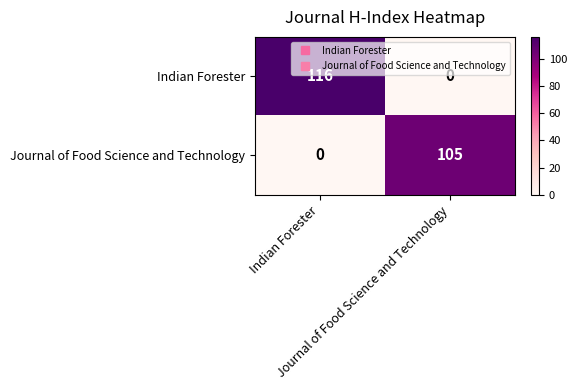

What is the greatest value displayed?

116